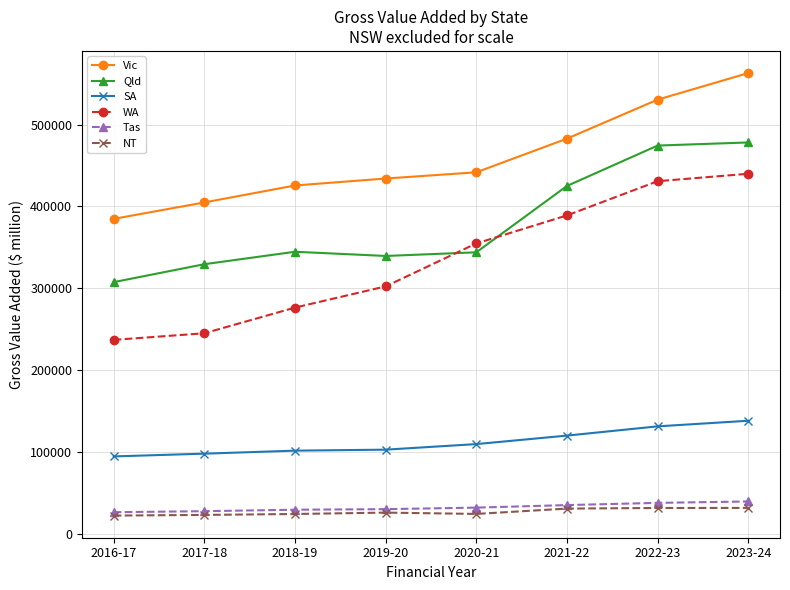

What are all the series names shown in the legend?

Vic, Qld, SA, WA, Tas, NT